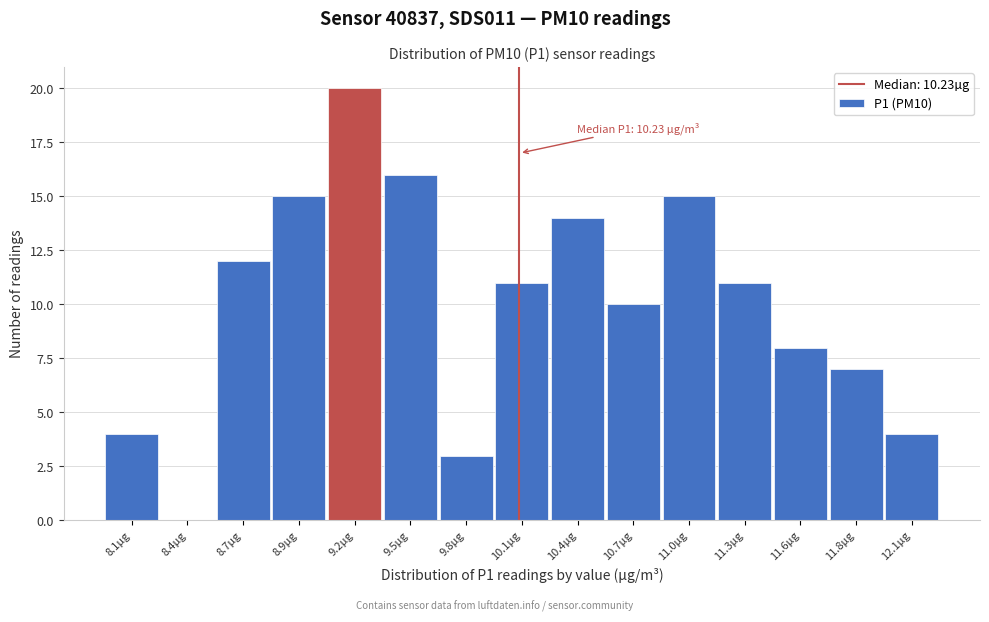

Reading right to left, list all the values displayed in this chart.

12.1µg=4	11.8µg=7	11.6µg=8	11.3µg=11	11.0µg=15	10.7µg=10	10.4µg=14	10.1µg=11	9.8µg=3	9.5µg=16	9.2µg=20	8.9µg=15	8.7µg=12	8.4µg=0	8.1µg=4